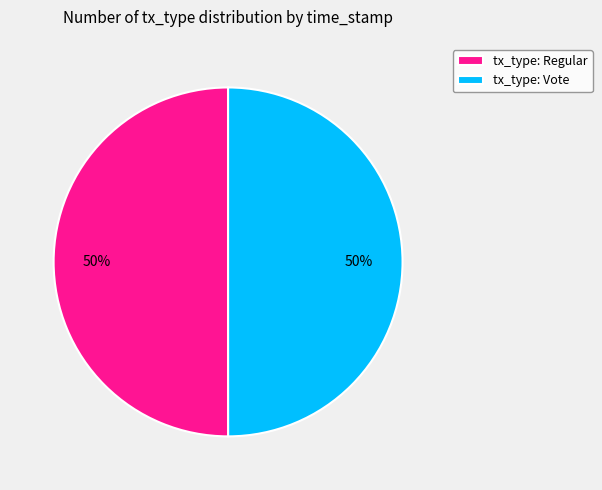

To the nearest percent, what percentage of the pie is tx_type: Regular?

50%